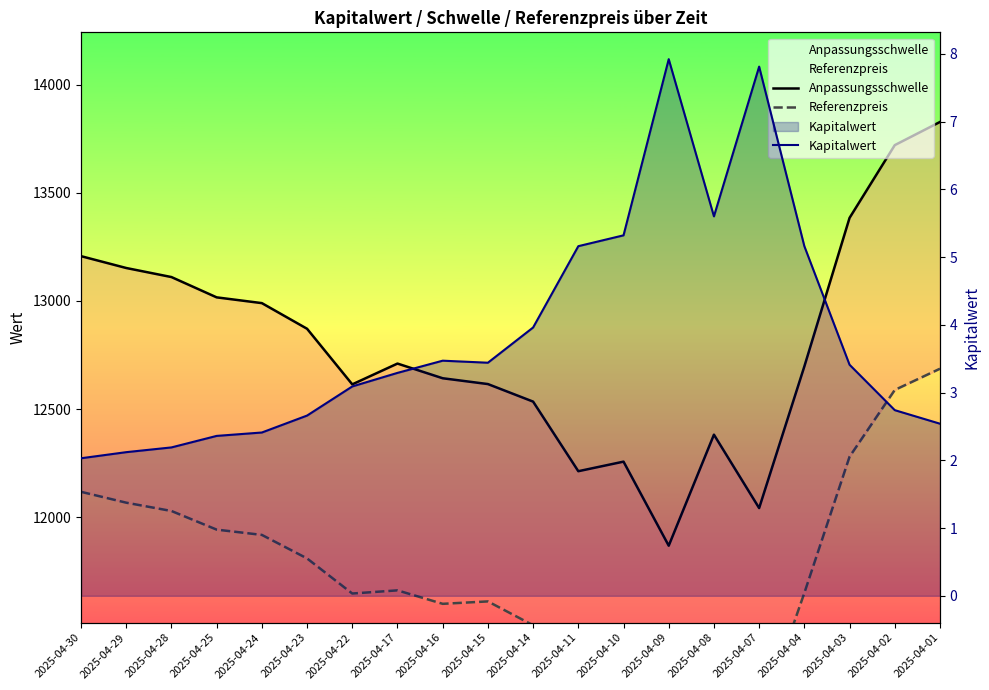

True or false: Kapitalwert and Referenzpreis cross at least once.

False